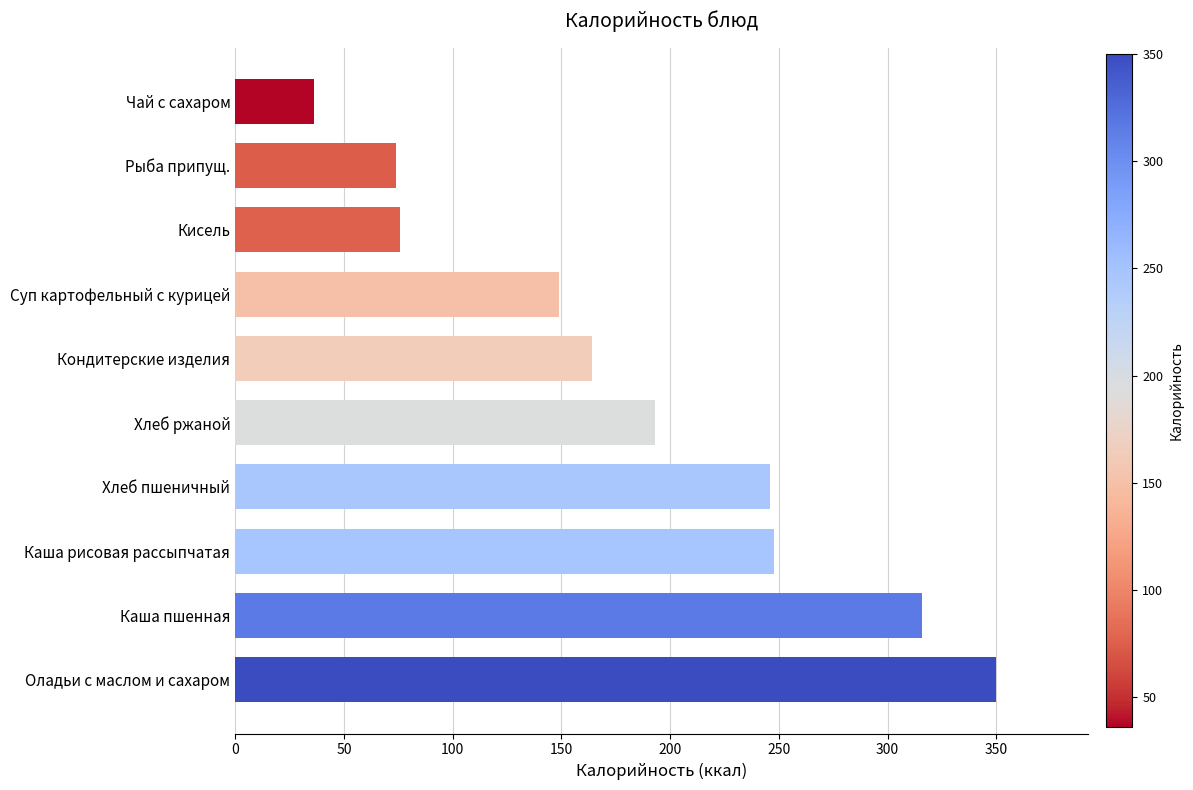

What is the change in value from Кондитерские изделия to Суп картофельный с курицей?

-15